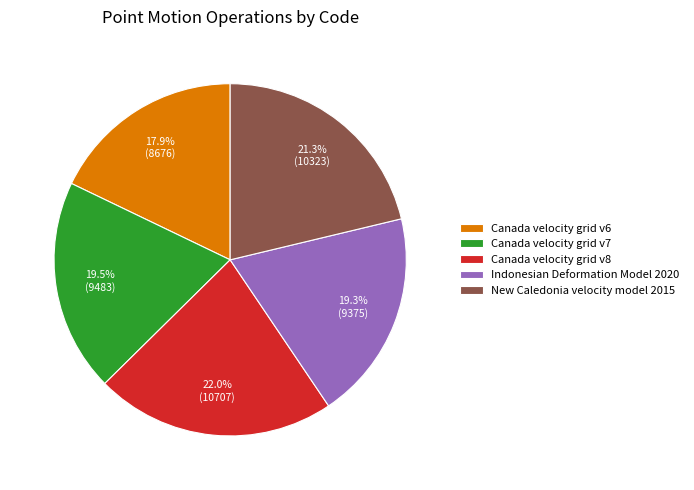

What is the largest slice in the pie chart?

Canada velocity grid v8